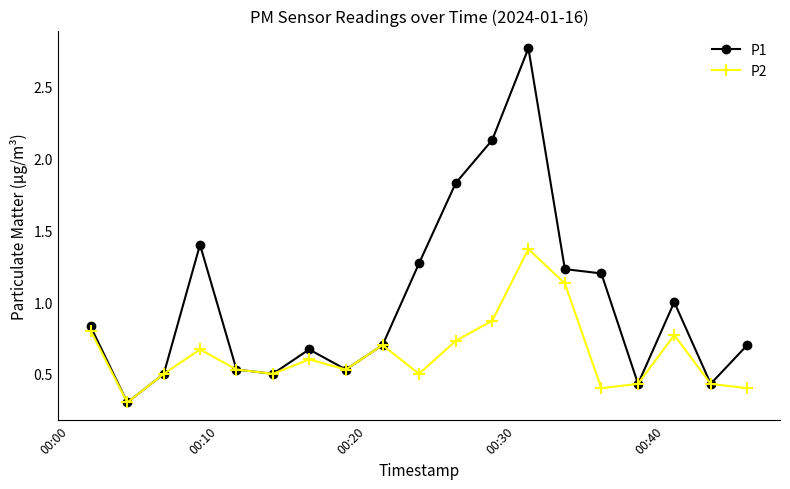

Rank the series by their maximum value, from highest to lowest.

P1, P2